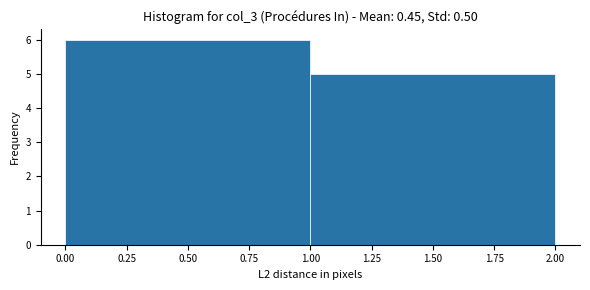

Reading left to right, list every bar in this chart as the range it spans on the x-axis followed by its height. The values are not printed on the chart, so give them approximately, as read against the axis.

0.00 to 1.00: 6
1.00 to 2.00: 5